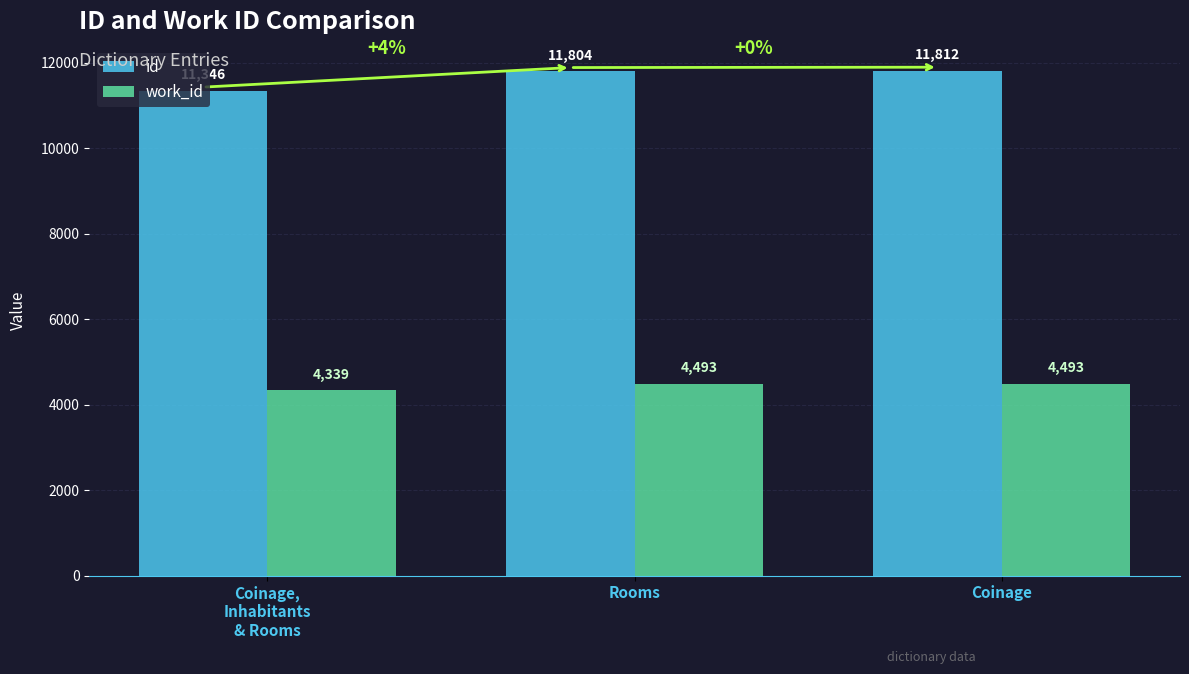

What are all the series names shown in the legend?

id, work_id